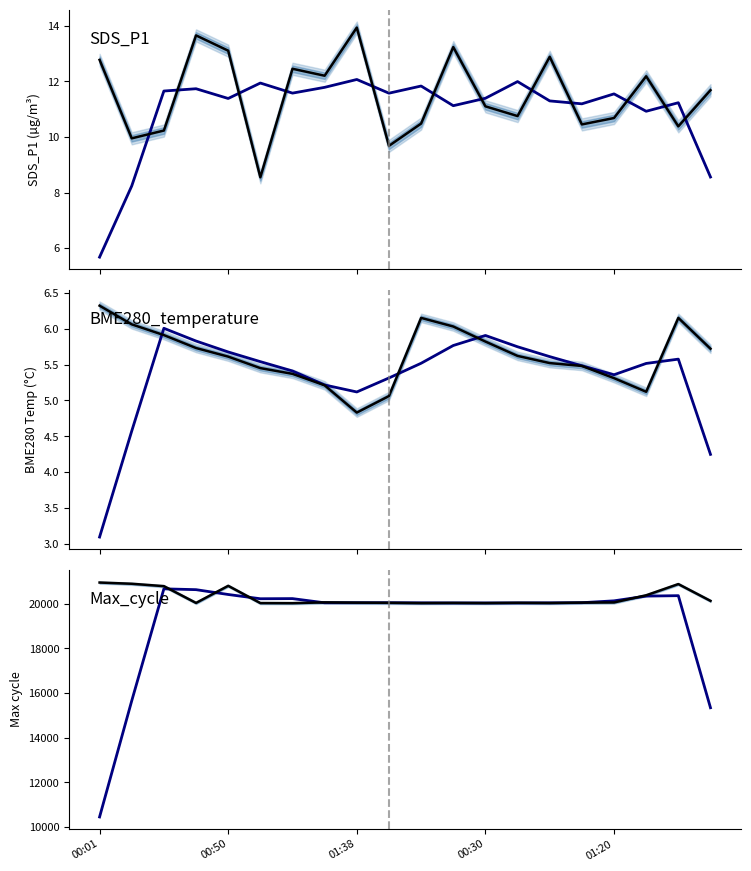

Which series has the largest range (max minus min)?

Max_cycle mean